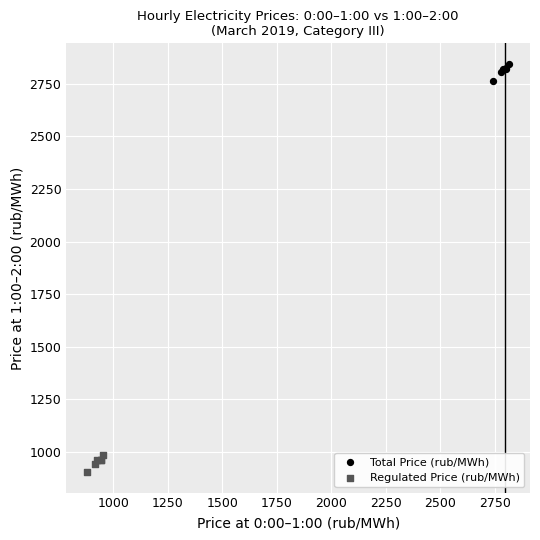

Which series reaches the maximum Y coordinate?

Total Price (rub/MWh)